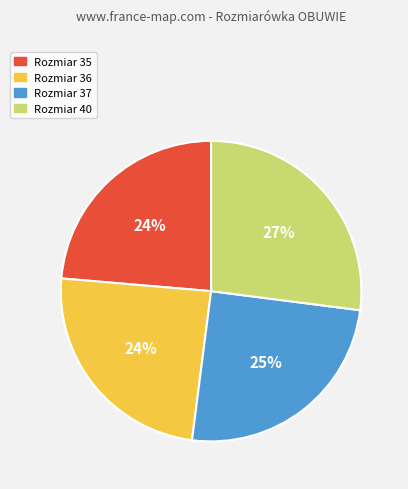

To the nearest percent, what is the difference between the largest and smallest slice percentages?

3%